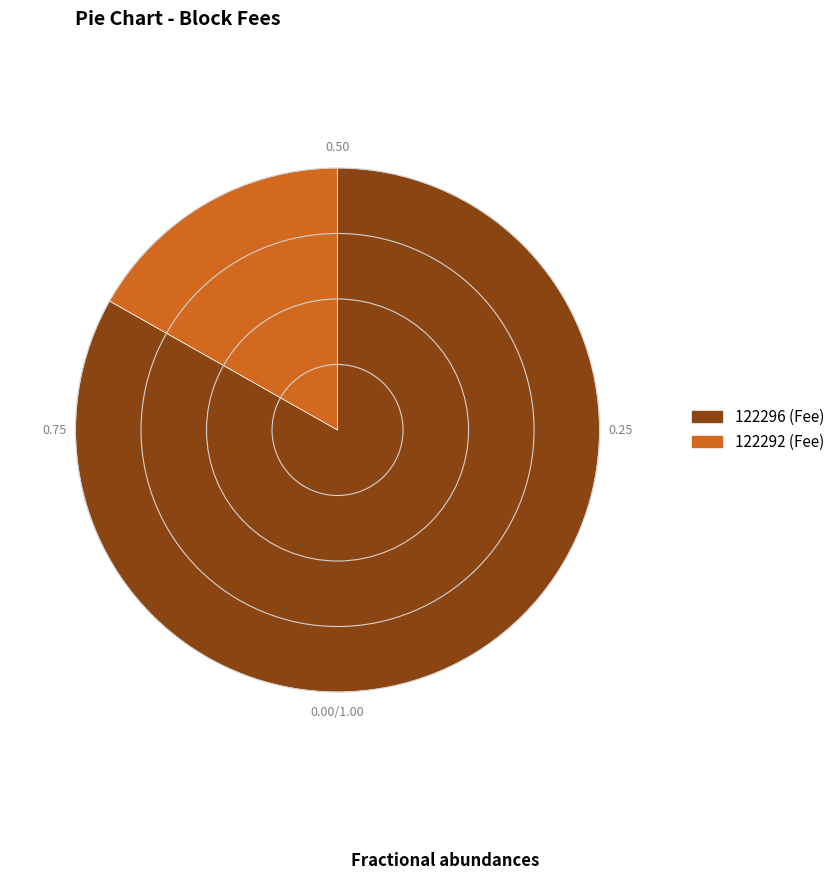

Between 122292 (Fee) and 122296 (Fee), which is larger?

122296 (Fee)